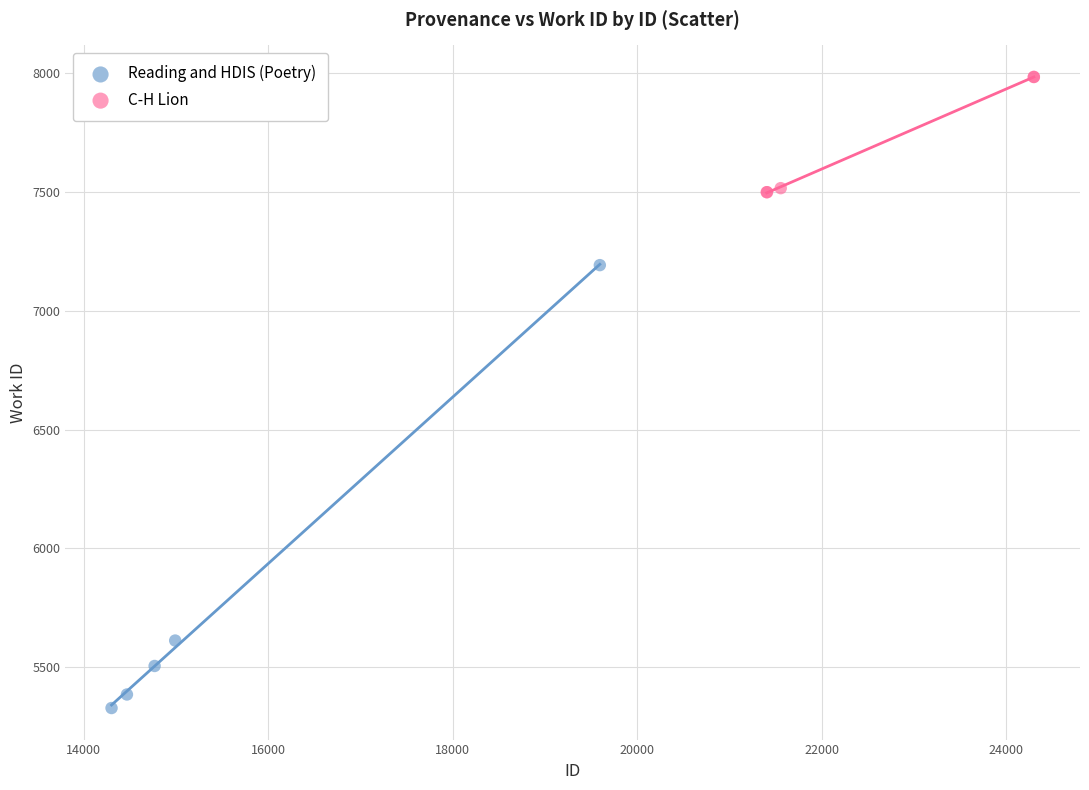

Which series has the widest spread of Y values?

Reading and HDIS (Poetry)